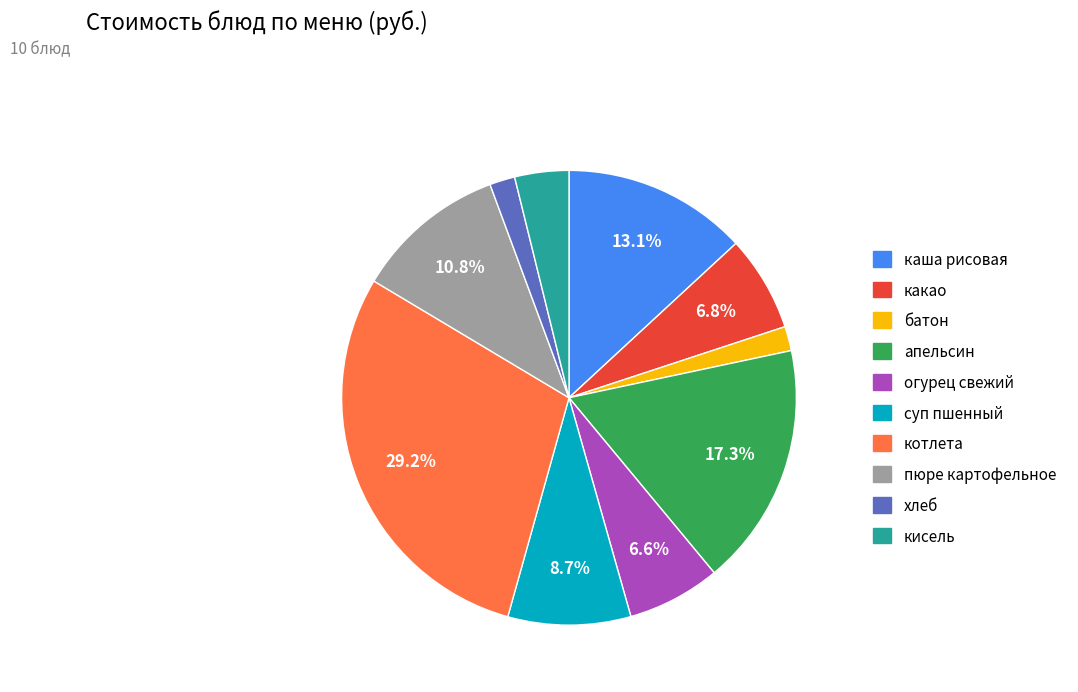

Which has a higher value, суп пшенный or какао?

суп пшенный